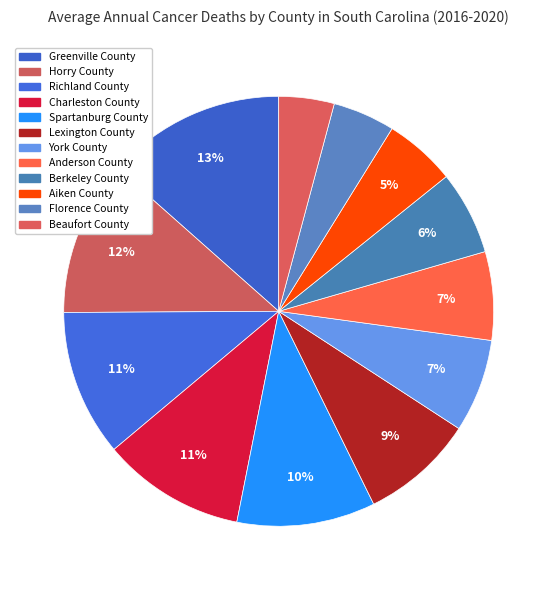

How many slices are in this pie chart?

12